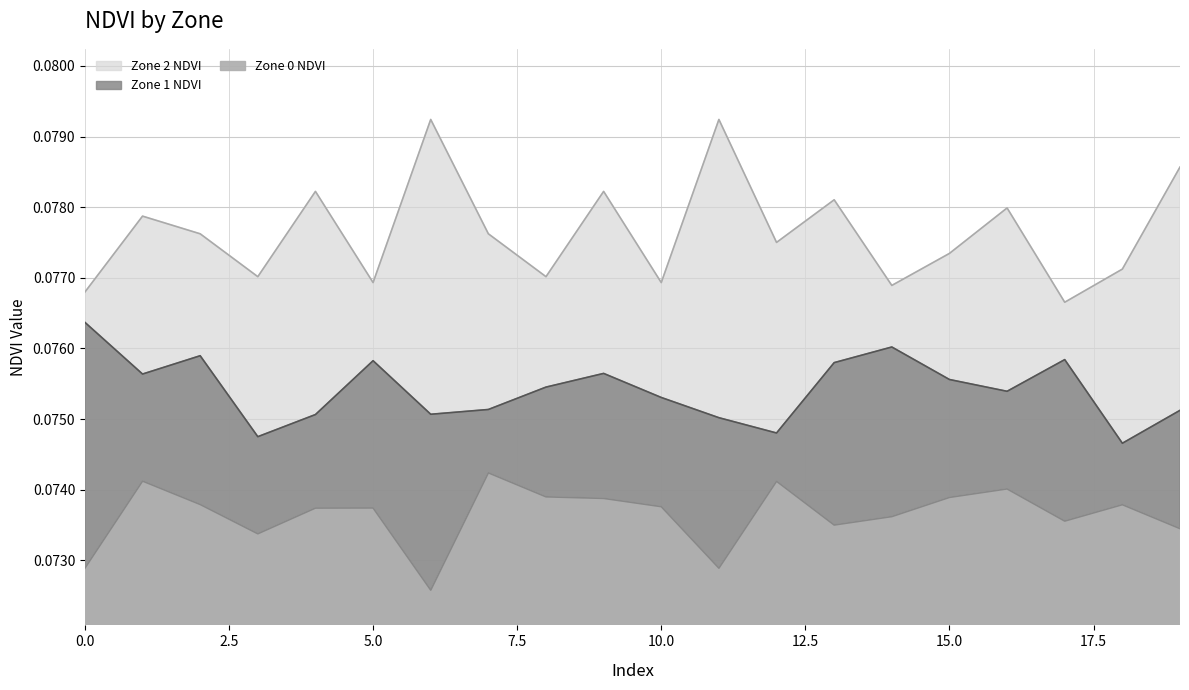

True or false: Zone 1 NDVI and Zone 0 NDVI intersect in this chart.

False